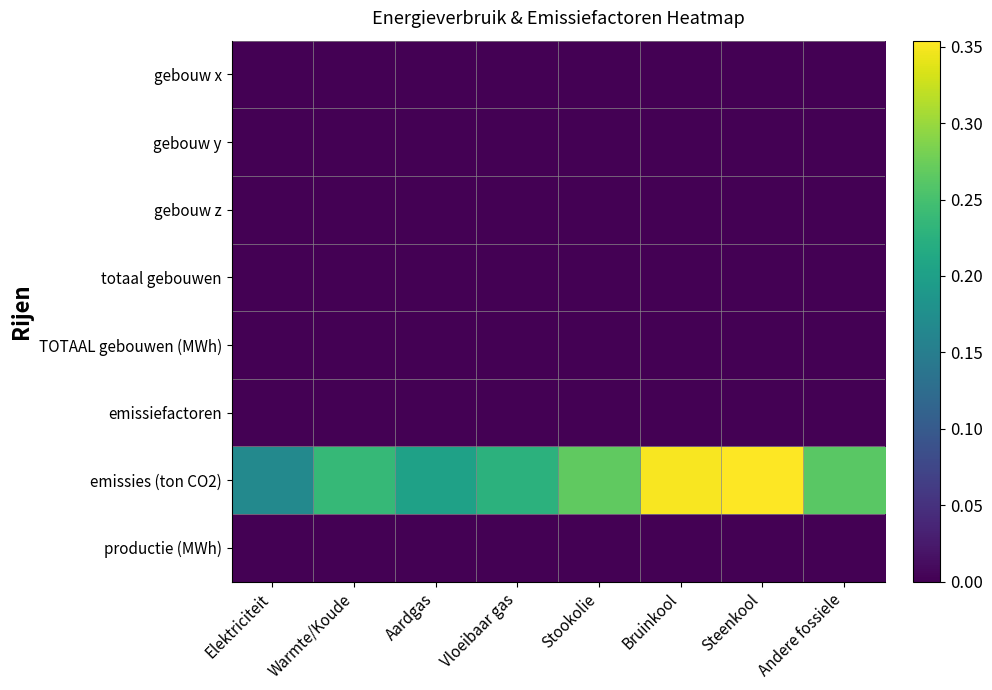

How many distinct data groups are displayed?

8